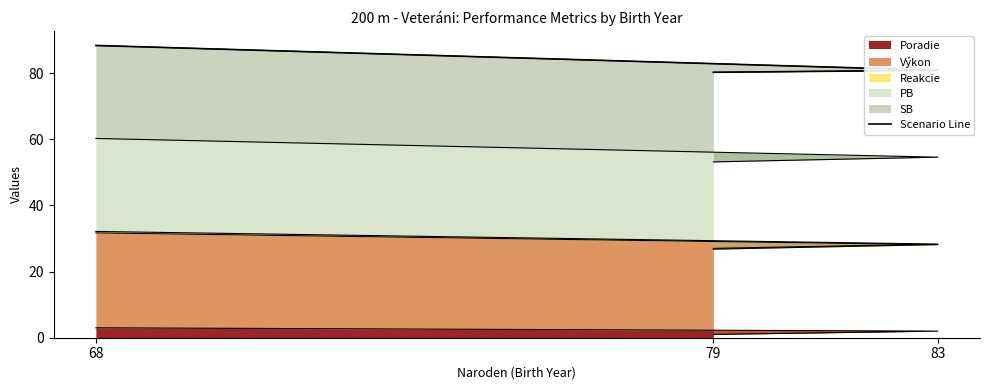

What is the sum of all values?

249.4